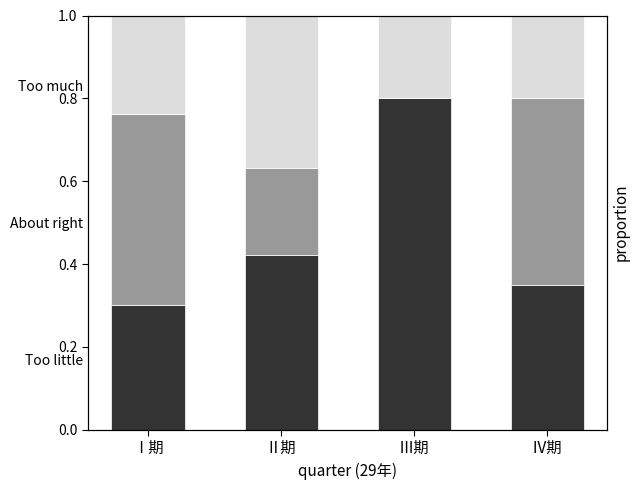

Which series has the widest spread of values?

Too little